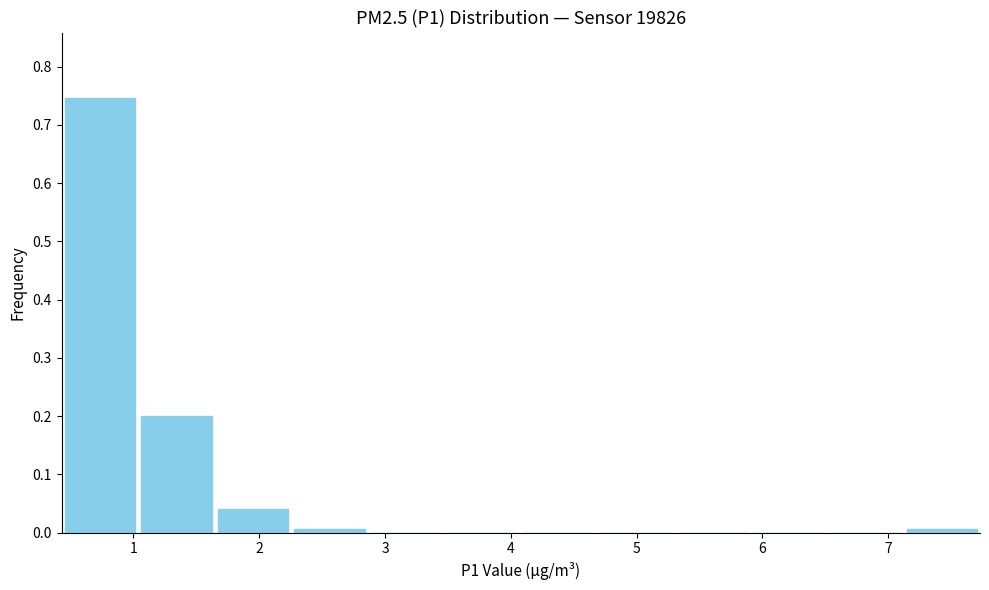

How tall is the bar that spans 1.6 to 2.3 on the x-axis? Neither the bar edges nor the heights are printed on the chart, so give them approximately, as read against the axes.

0.04